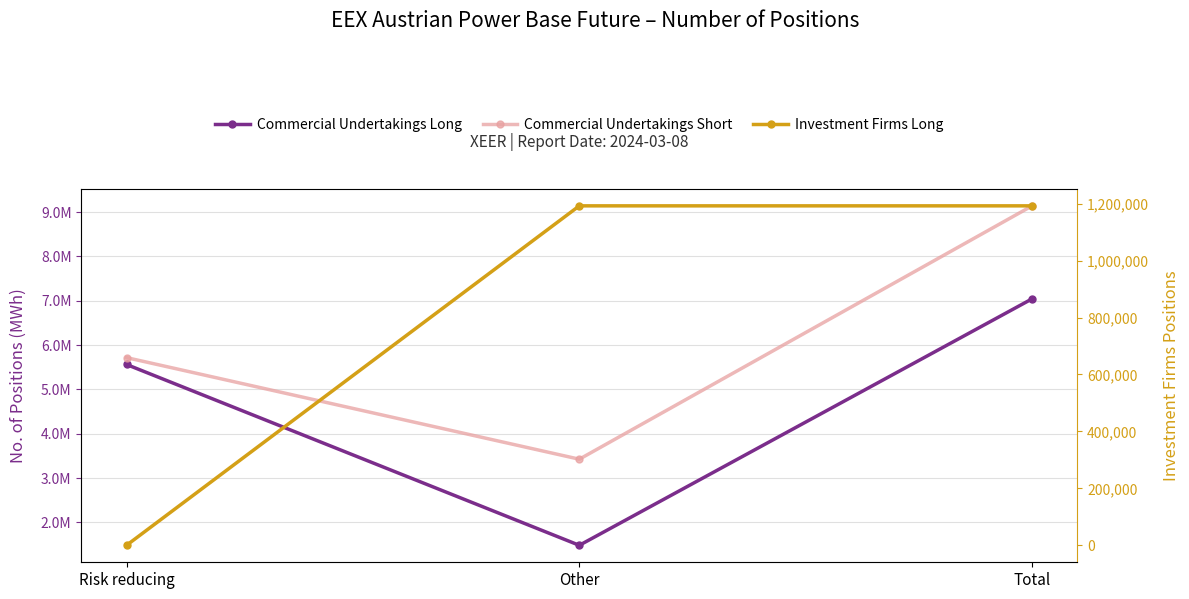

Reading left to right, transcribe all the data shown in this chart.

Commercial Undertakings Long: 5561753	1481475	7043228
Commercial Undertakings Short: 5717056	3424449	9141505
Investment Firms Long: 0	1192229	1192229